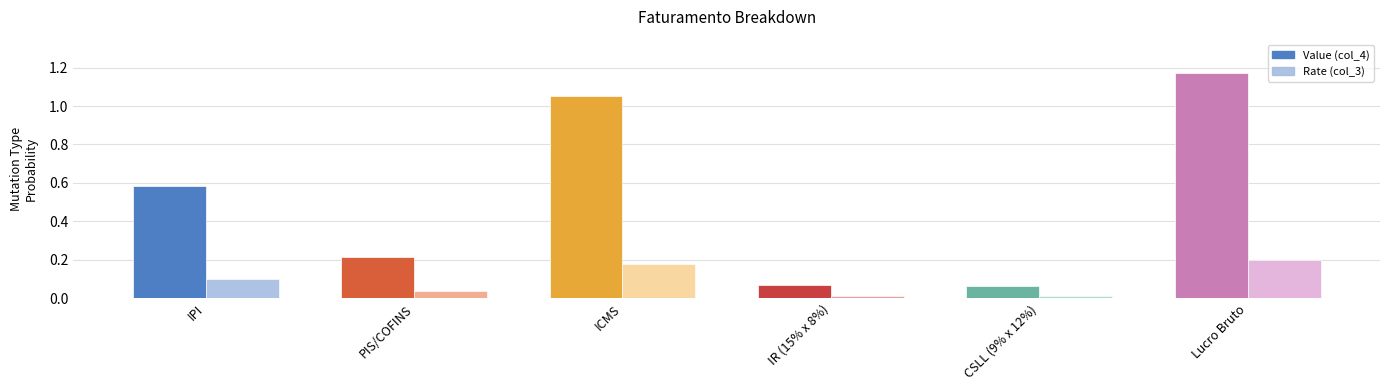

What is the label of the 1st bar from the right?

Lucro Bruto